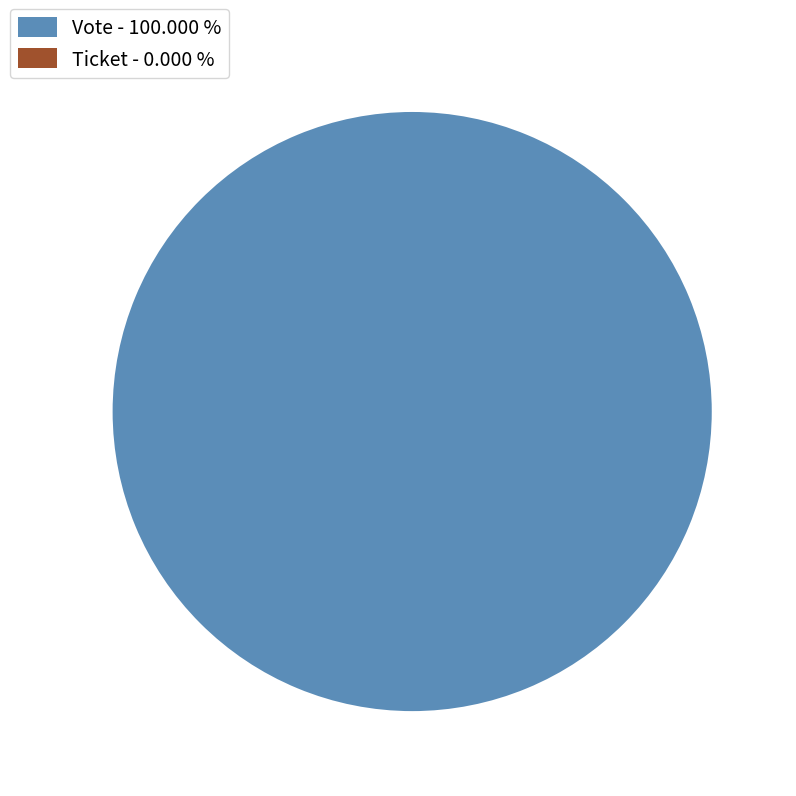

Which category has the biggest portion of the pie?

Vote